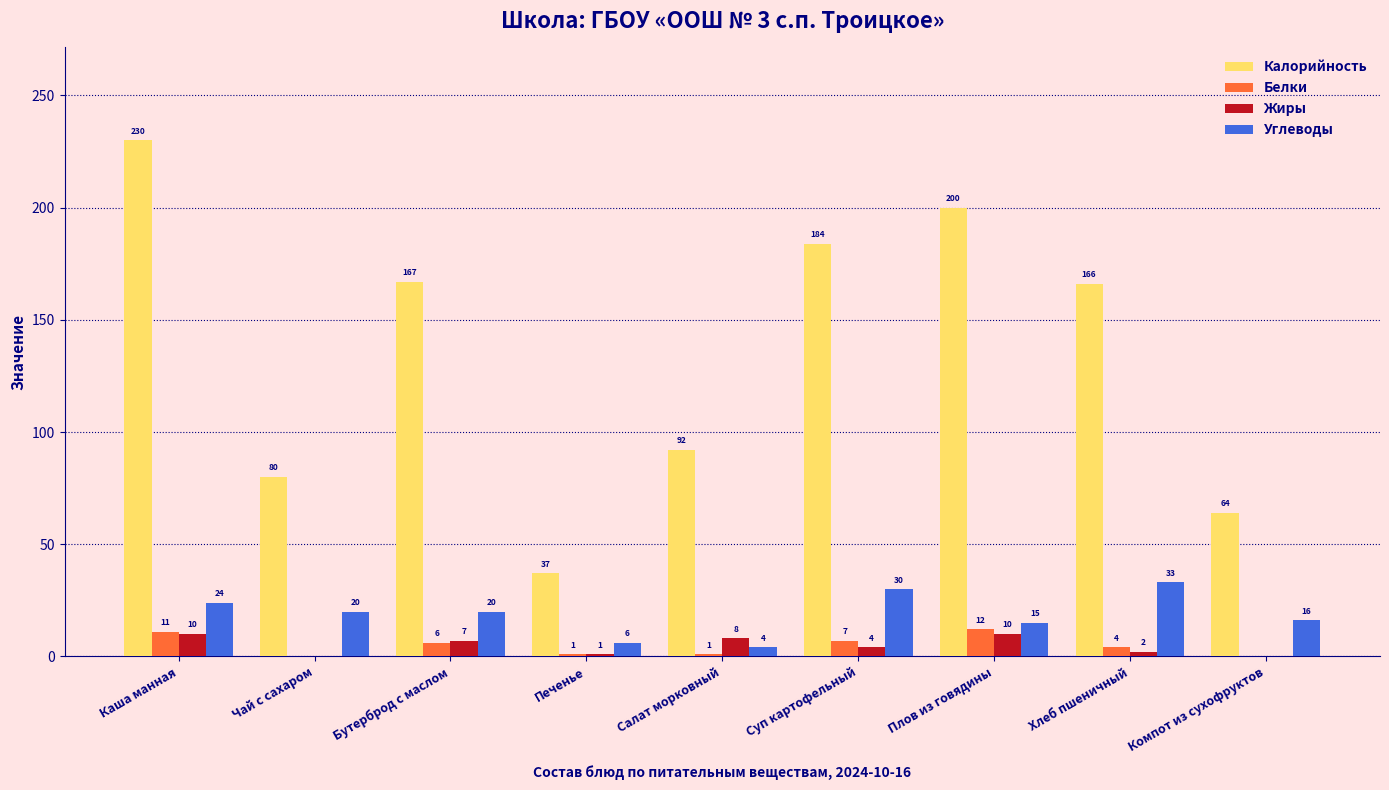

Where is Белки nearest to the value 6?

Бутерброд с маслом